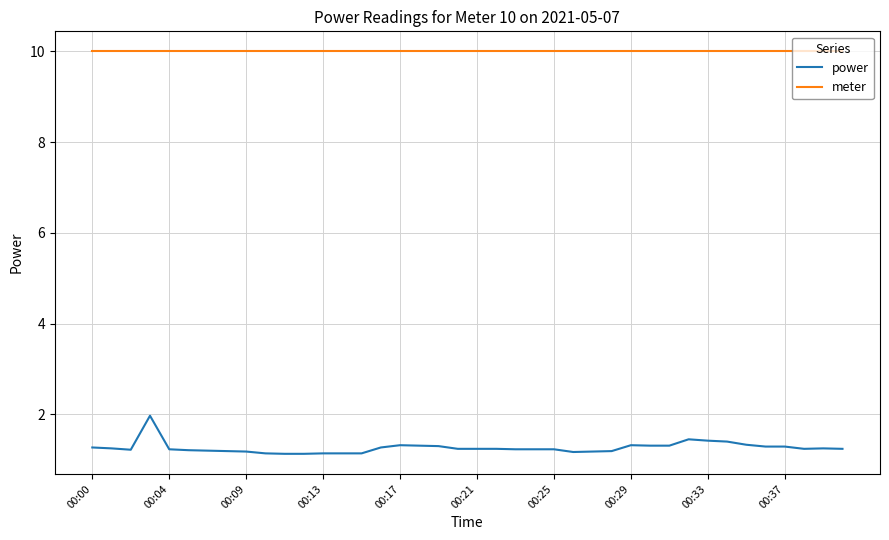

What is the difference between the maximum and minimum values in the power series?

0.8